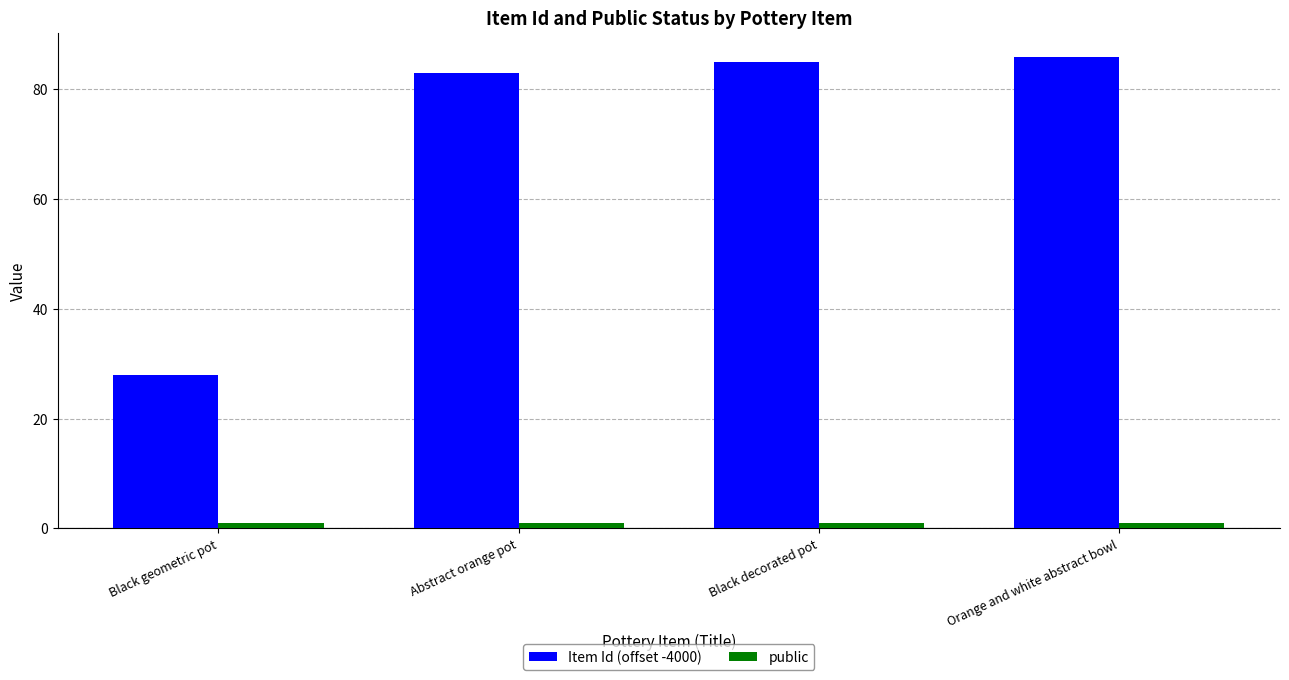

Reading left to right, transcribe all the data shown in this chart.

Item Id (offset -4000): 28	83	85	86
public: 1	1	1	1